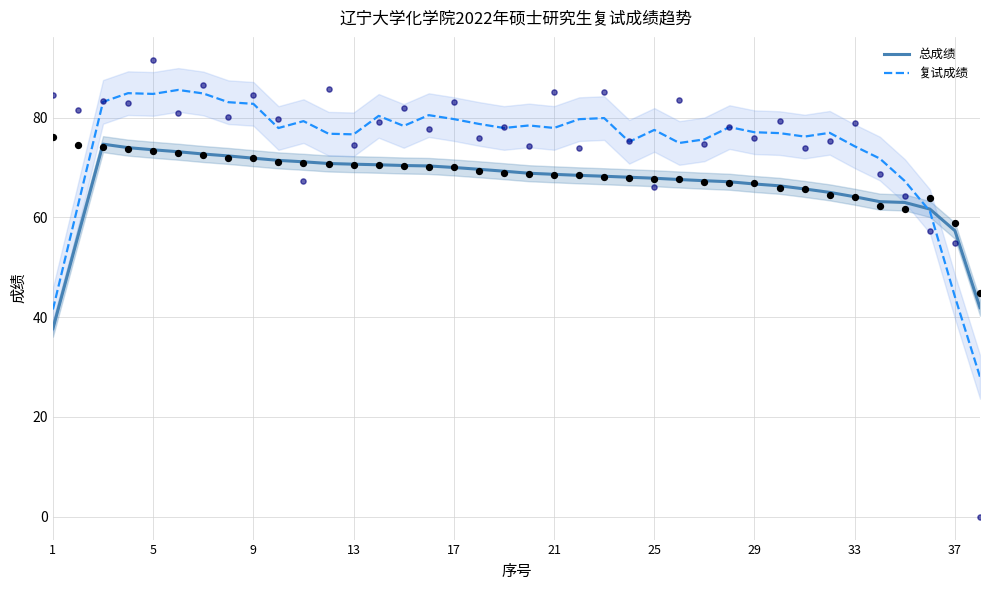

The value of 复试成绩 at 5 is 84.8. True or false?

True